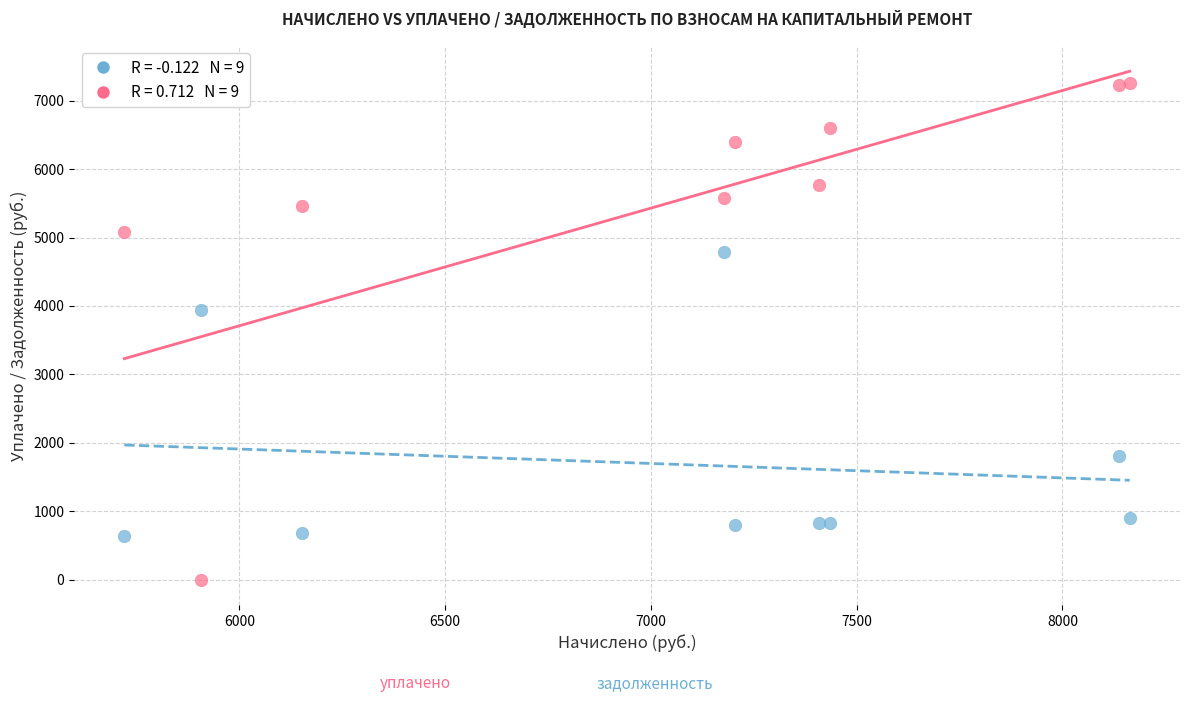

Across all series, what Y value is closest to 3628?

3938.2